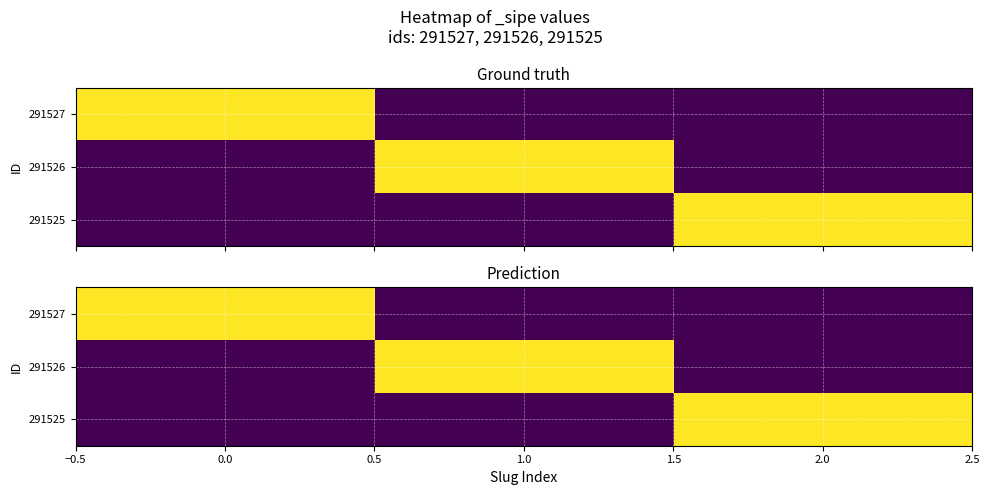

Count the 291526 values in the range 0 to 1.

3